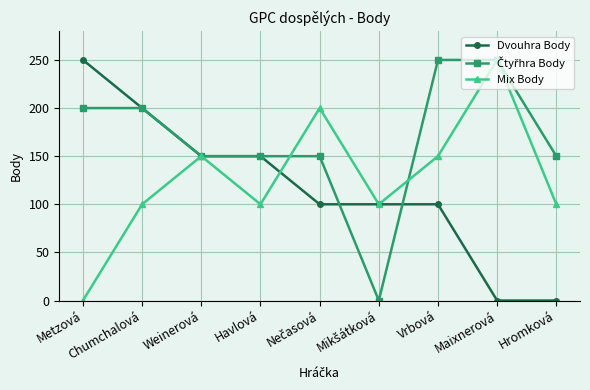

At how many categories does at least one series exceed 25?

9